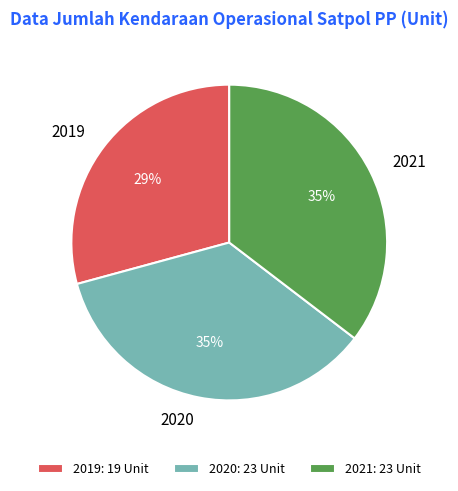

Is there a majority slice in this chart?

No